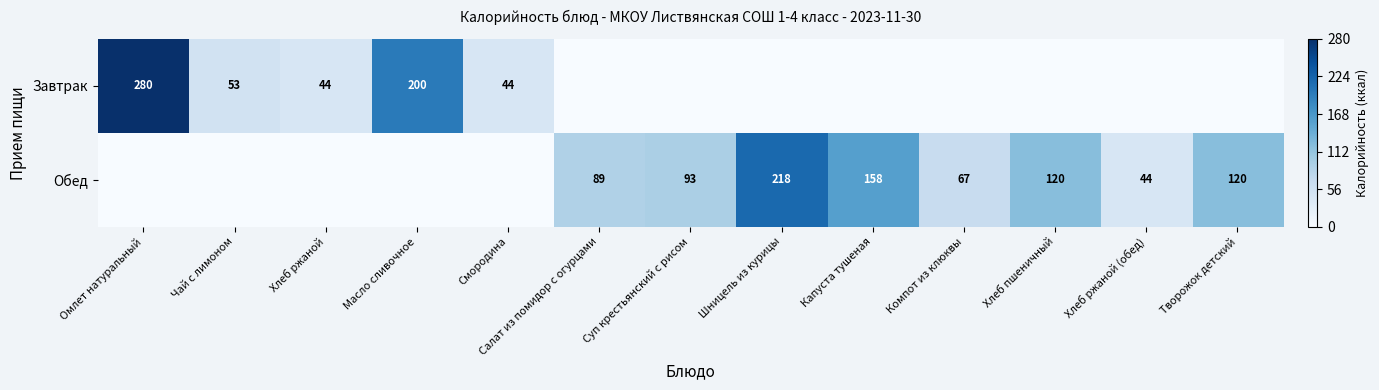

The Обед series shows 118 at Компот из клюквы. True or false?

False